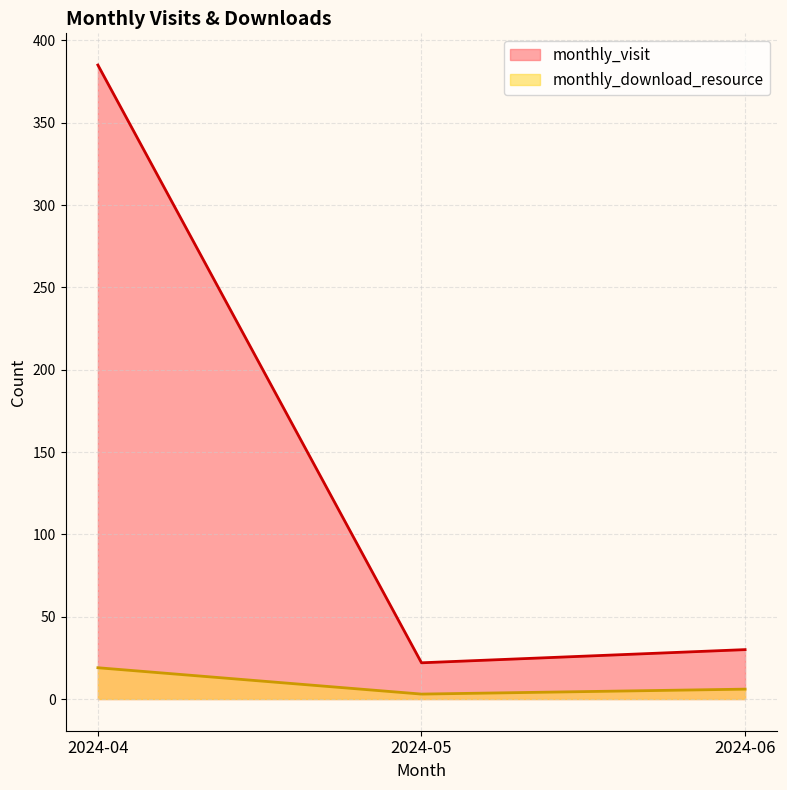

Where does the monthly_download_resource series first go above 6?

2024-04